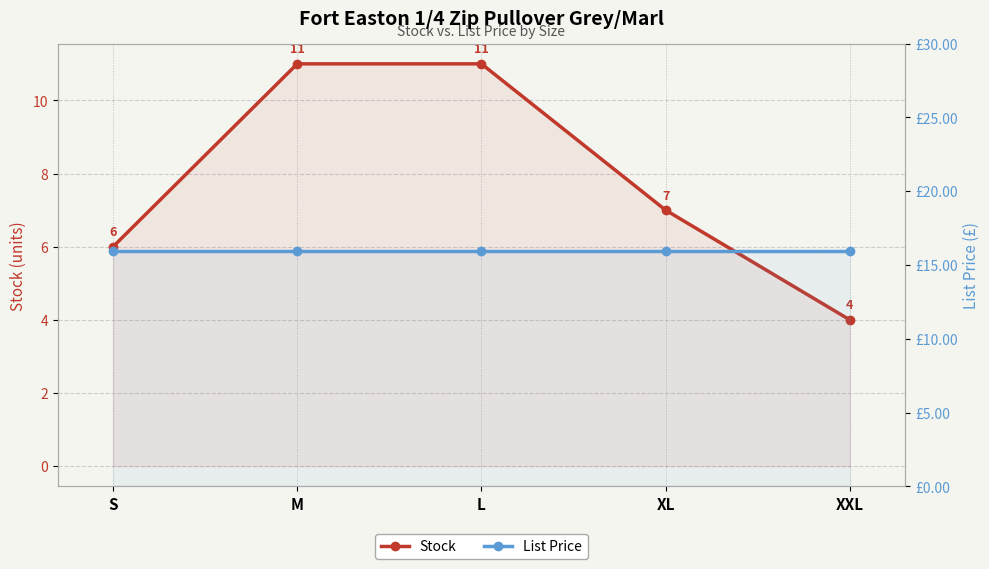

At which label does List Price reach its minimum?

S